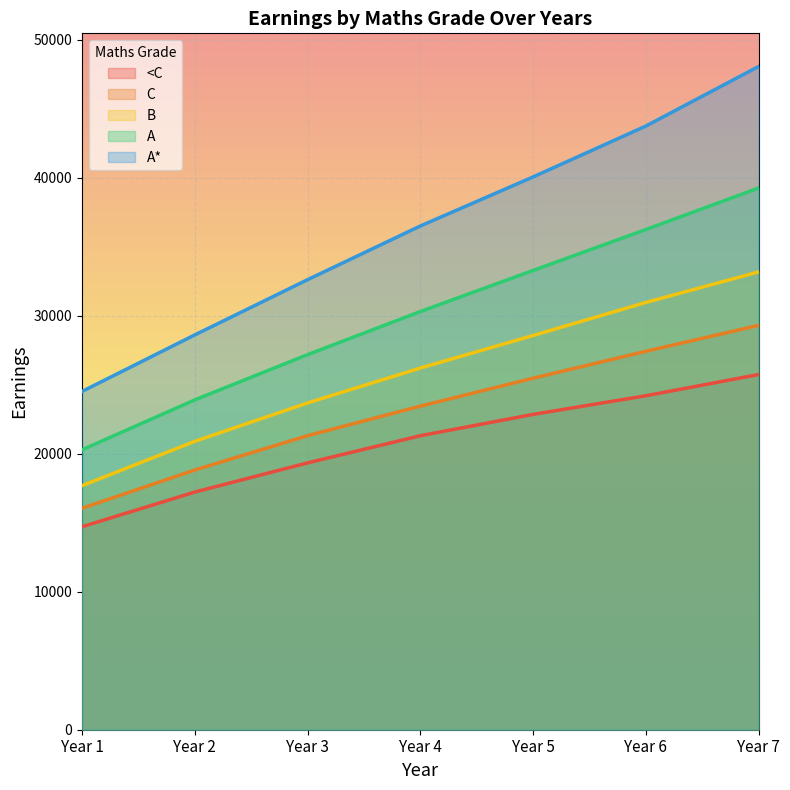

Read the A* value at Year 3.

32601.3